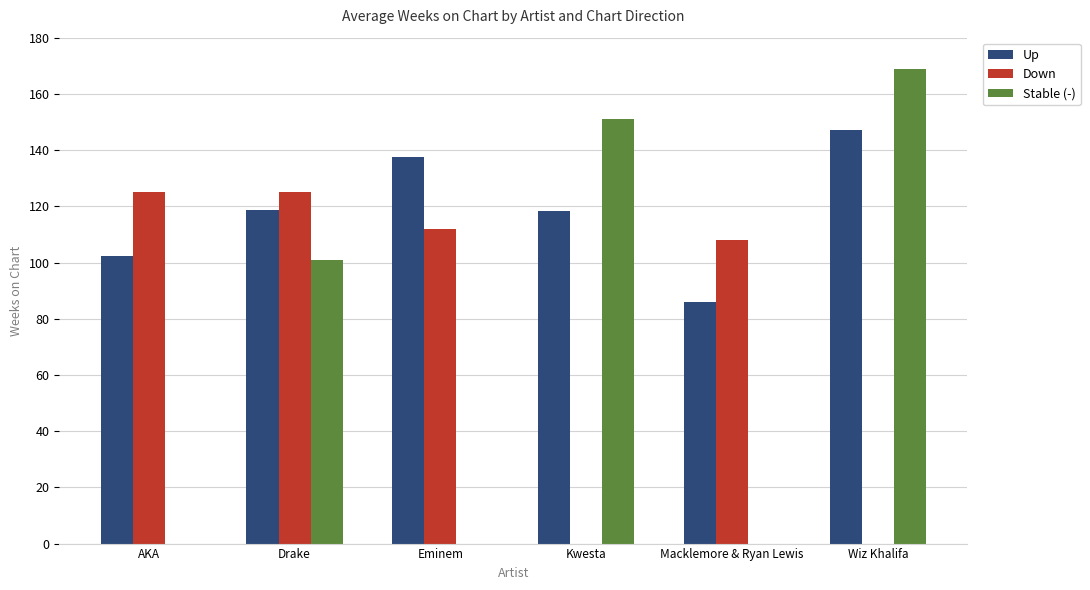

What is the greatest value displayed?

169.0